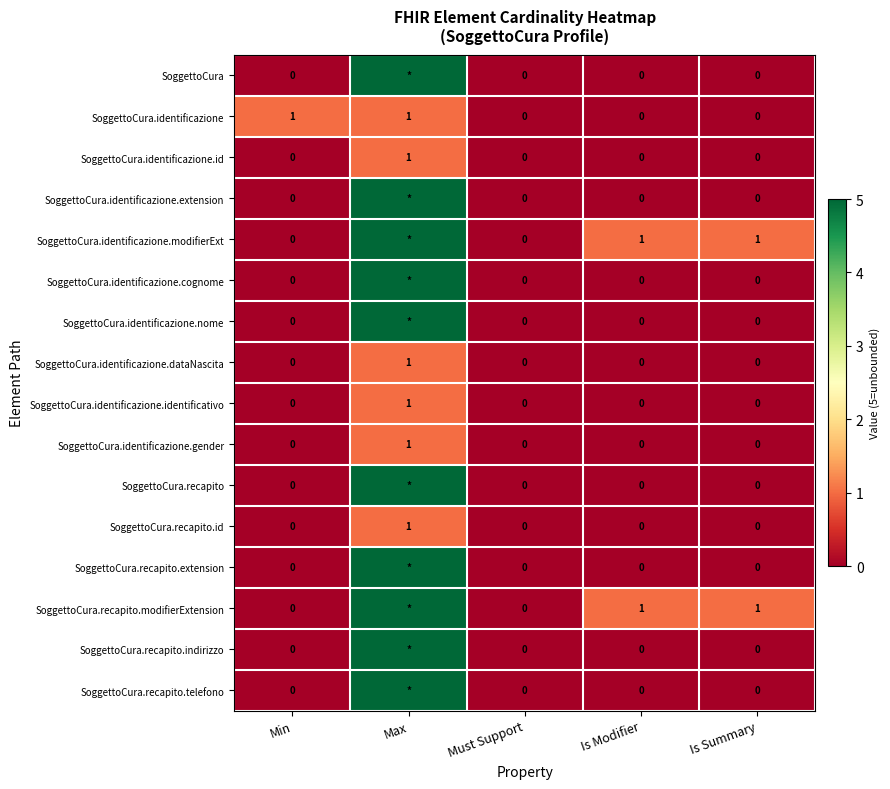

Which has a higher value, Is Summary or Is Modifier?

Is Summary